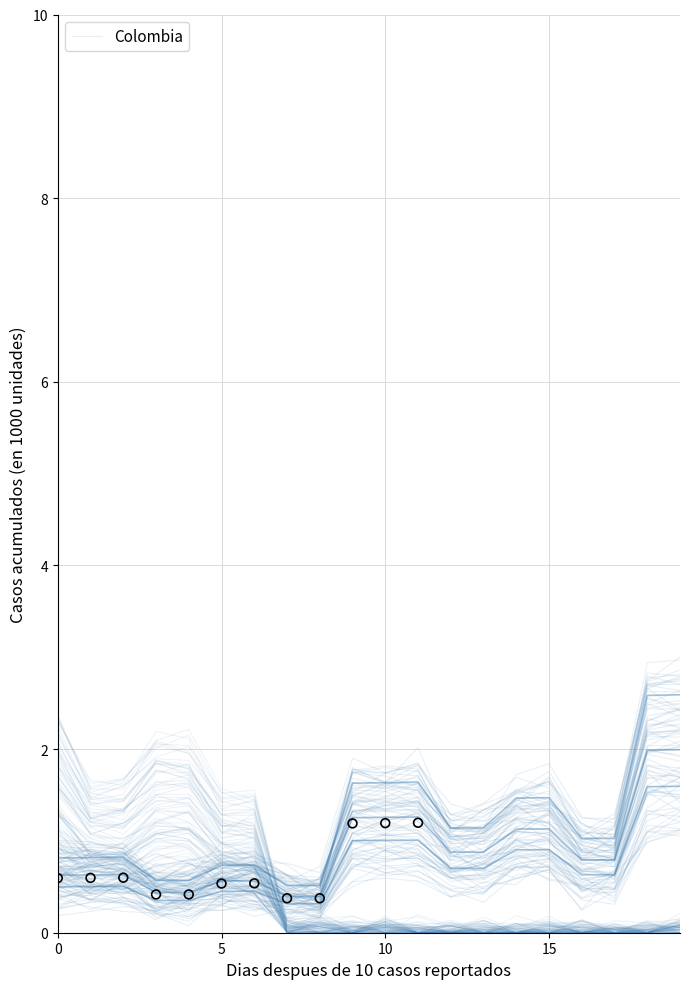

What is the change in value from 9 to 17?

-0.5